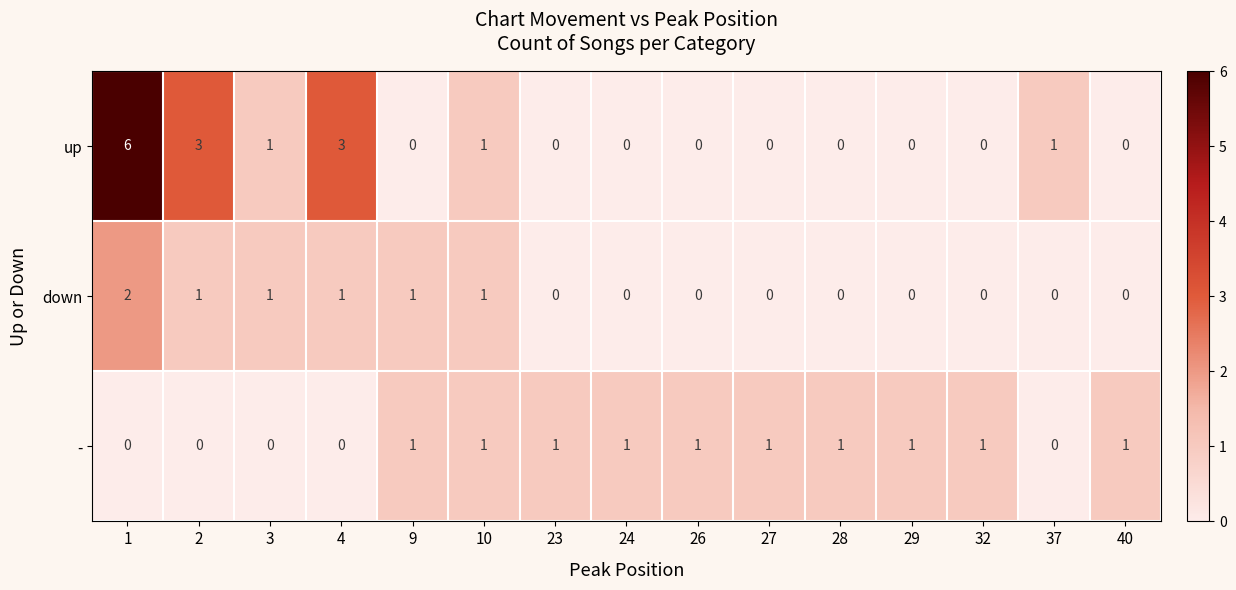

What is the greatest value displayed?

6